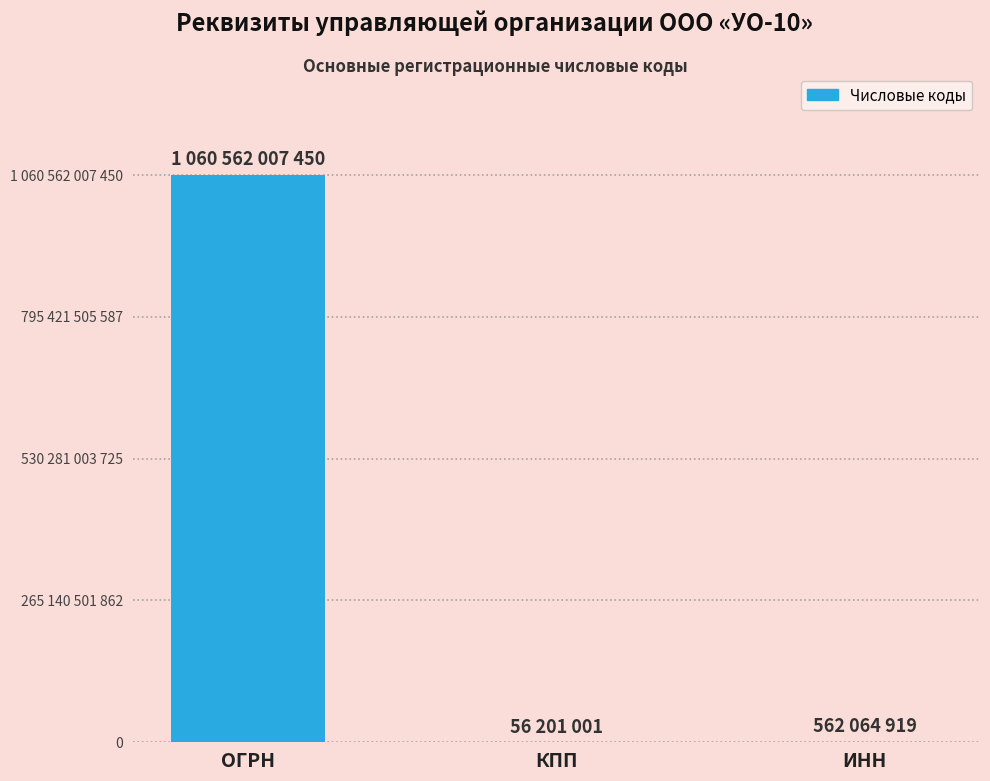

Does the chart contain any negative values?

No